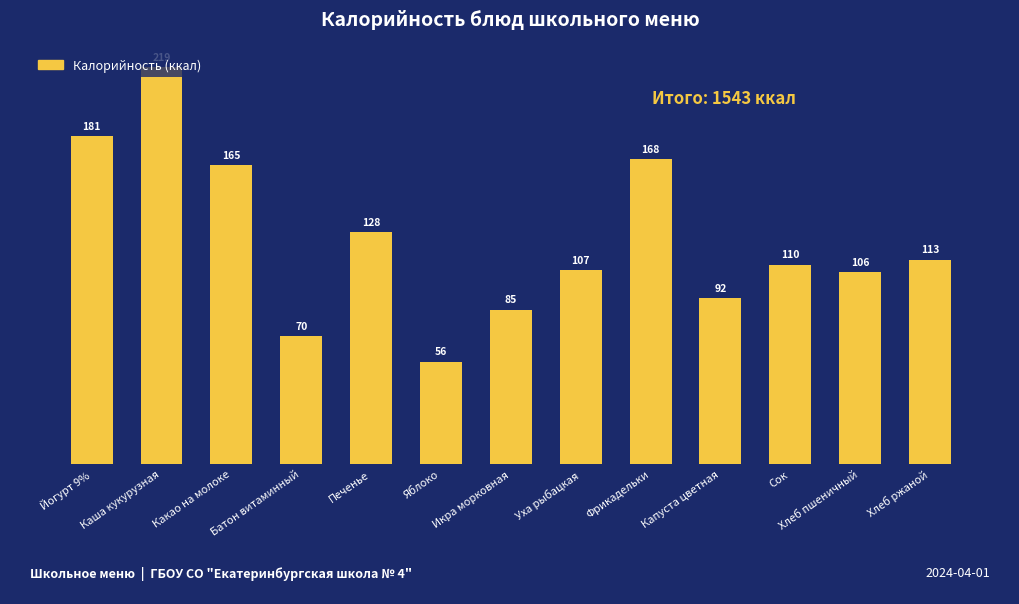

Rank the categories by value from highest to lowest.

Каша кукурузная, Йогурт 9%, Фрикадельки, Какао на молоке, Печенье, Хлеб ржаной, Сок, Уха рыбацкая, Хлеб пшеничный, Капуста цветная, Икра морковная, Батон витаминный, Яблоко